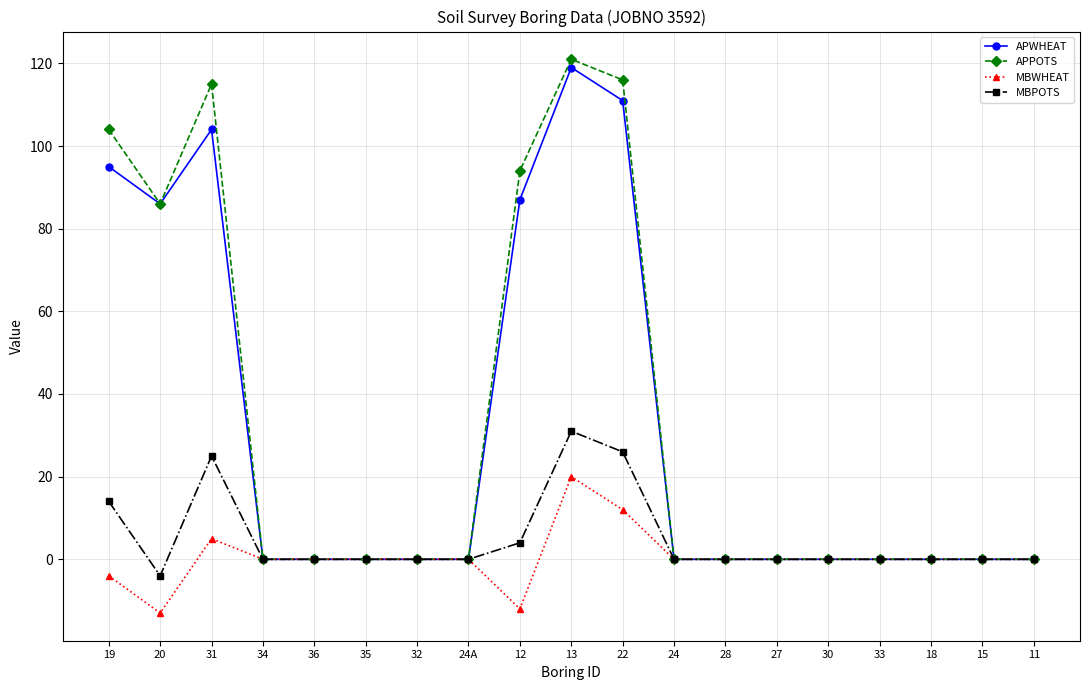

Reading left to right, what are all the values shown in this chart?

APWHEAT: 19=95	20=86	31=104	34=0	36=0	35=0	32=0	24A=0	12=87	13=119	22=111	24=0	28=0	27=0	30=0	33=0	18=0	15=0	11=0
APPOTS: 19=104	20=86	31=115	34=0	36=0	35=0	32=0	24A=0	12=94	13=121	22=116	24=0	28=0	27=0	30=0	33=0	18=0	15=0	11=0
MBWHEAT: 19=-4	20=-13	31=5	34=0	36=0	35=0	32=0	24A=0	12=-12	13=20	22=12	24=0	28=0	27=0	30=0	33=0	18=0	15=0	11=0
MBPOTS: 19=14	20=-4	31=25	34=0	36=0	35=0	32=0	24A=0	12=4	13=31	22=26	24=0	28=0	27=0	30=0	33=0	18=0	15=0	11=0